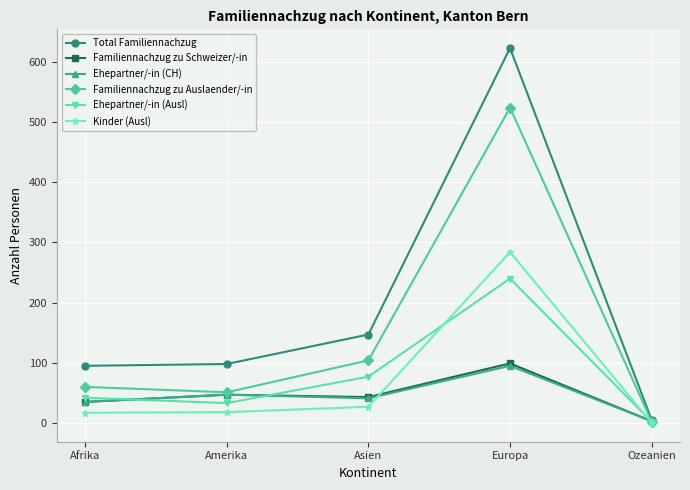

Which series has the largest total across all categories?

Total Familiennachzug